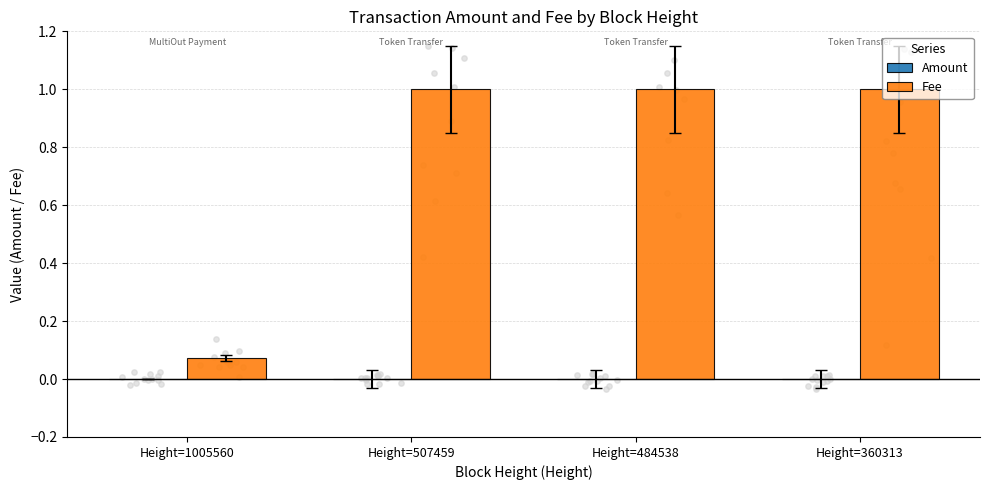

Is the value of Fee at Height=507459 greater than the value of Amount at Height=507459?

Yes